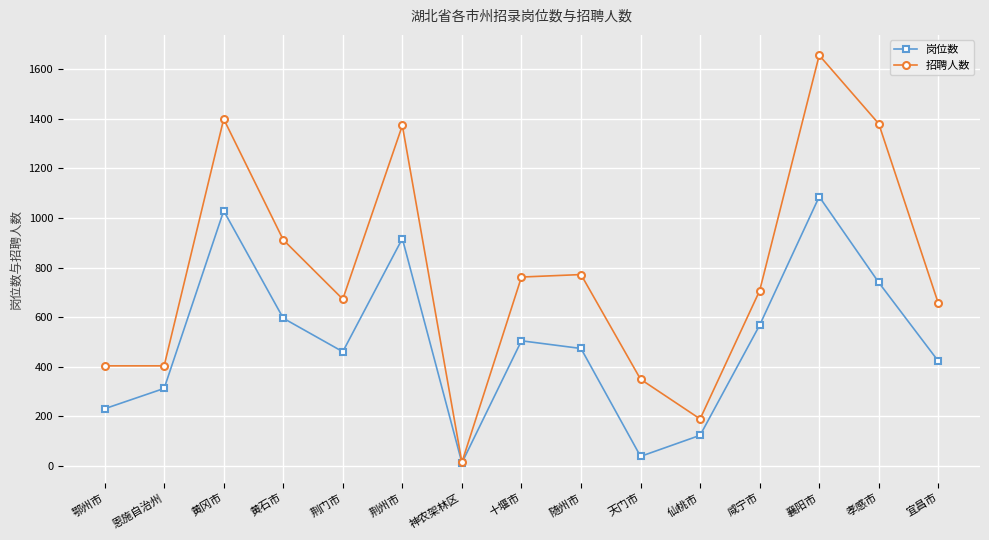

Between 鄂州市 and 仙桃市, which series saw the biggest shift?

招聘人数